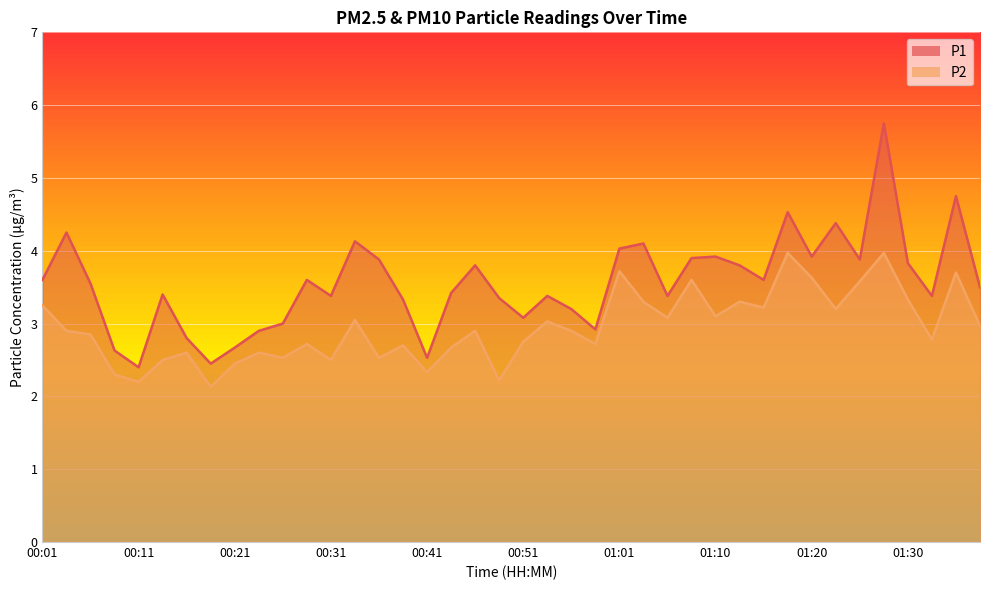

How many categories are shown in the chart?

40